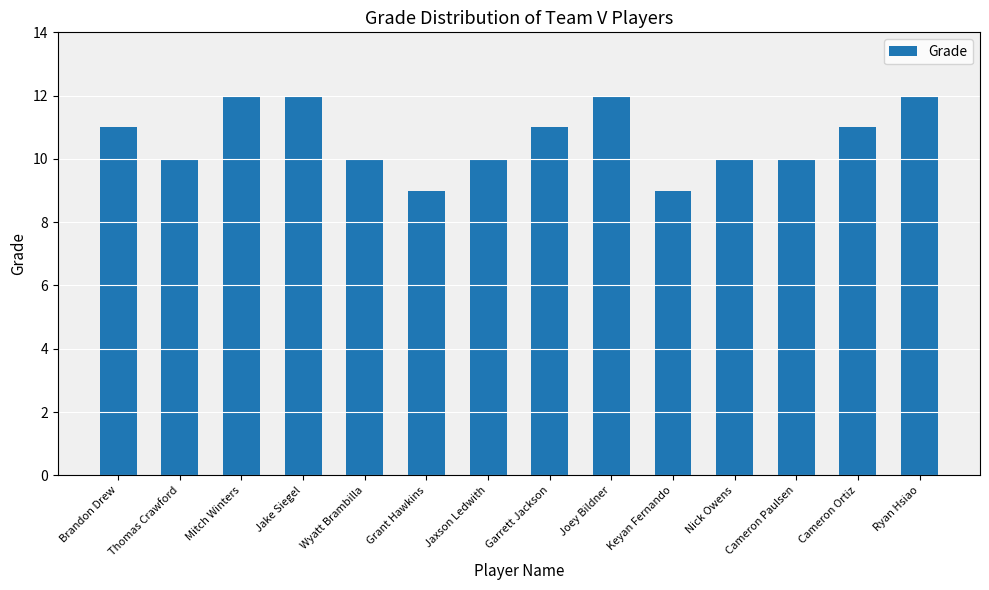

Does the chart contain stacked bars?

No